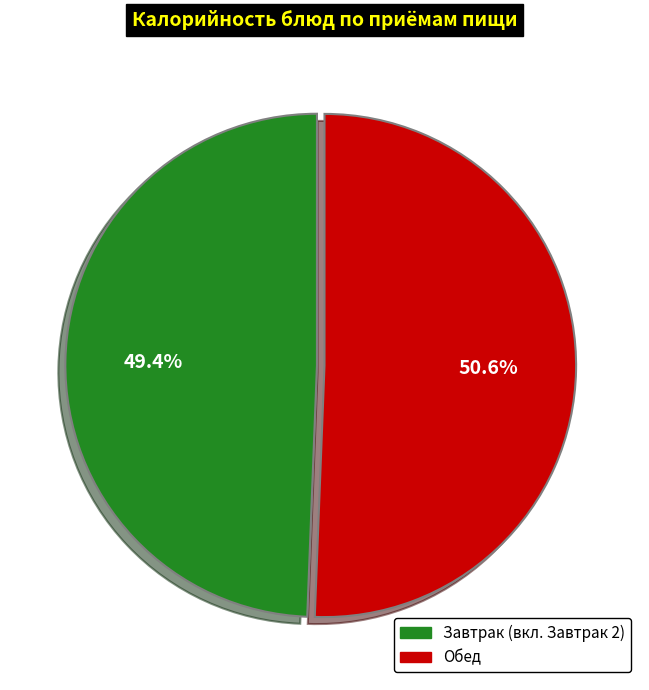

Is there a majority slice in this chart?

Yes